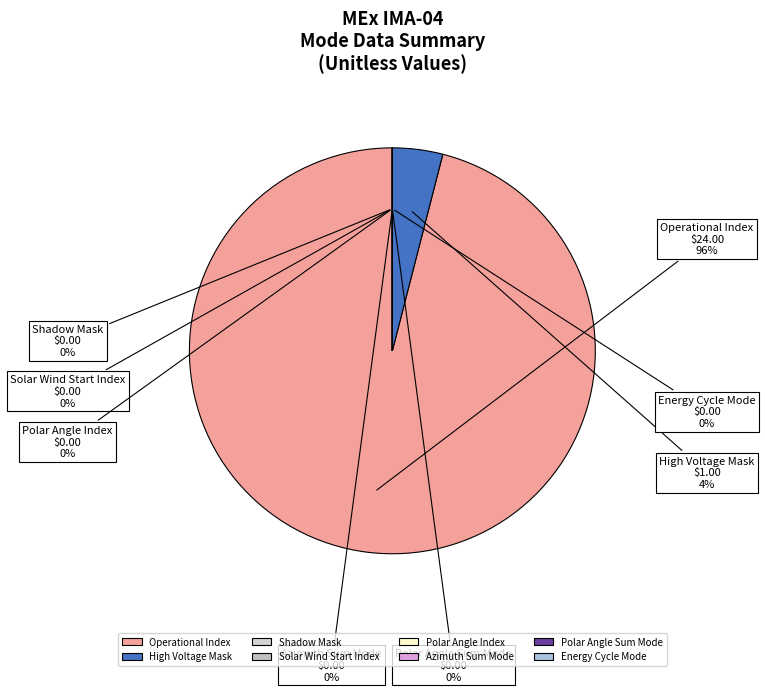

Which slice represents more than half of the pie?

Operational Index